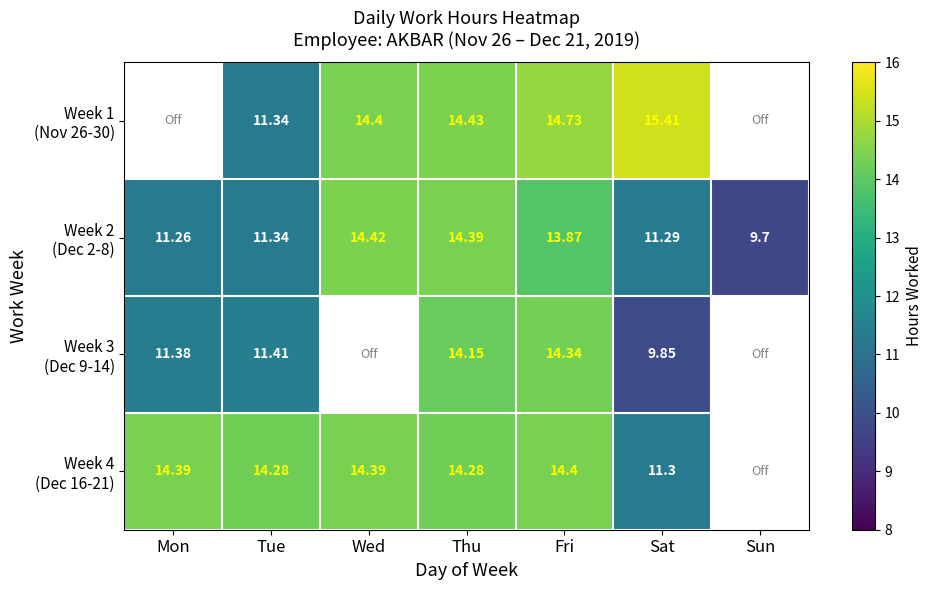

Is it true that Week 1 (Nov 26-30) equals 19.4 at Thu?

False